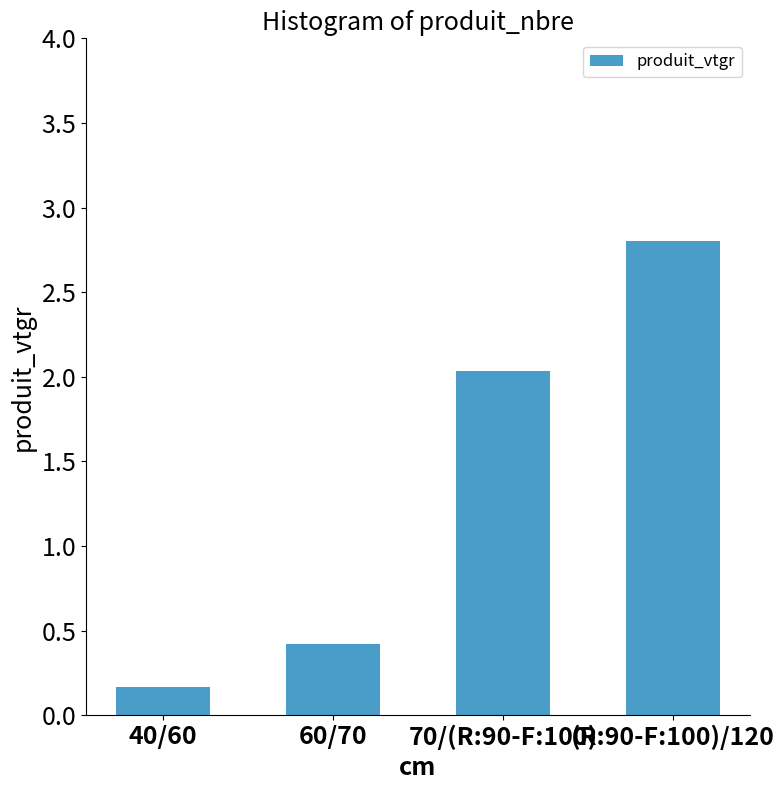

List the labels in order of value, largest first.

(R:90-F:100)/120, 70/(R:90-F:100), 60/70, 40/60